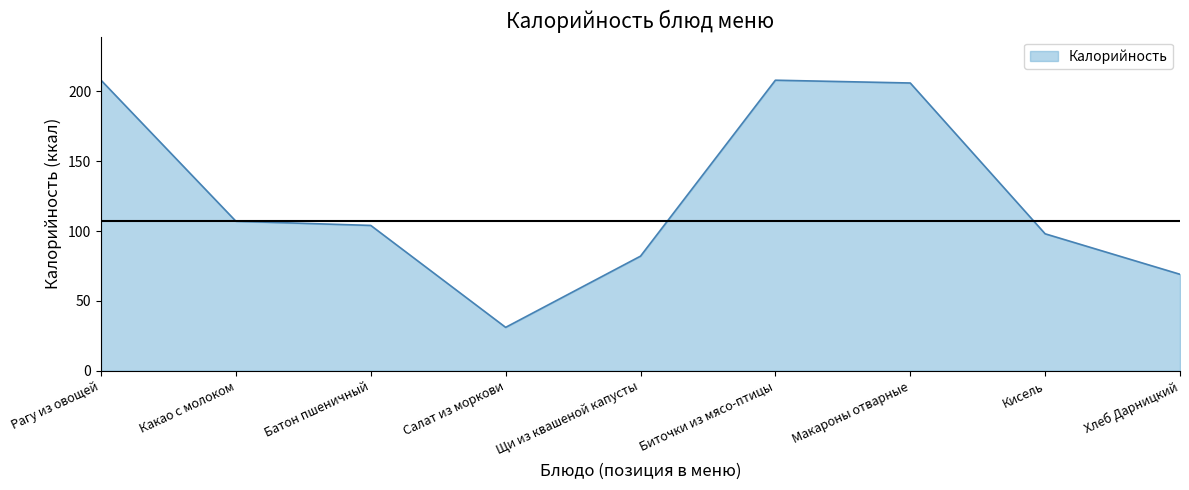

Which category has the lowest value across all series?

Салат из моркови